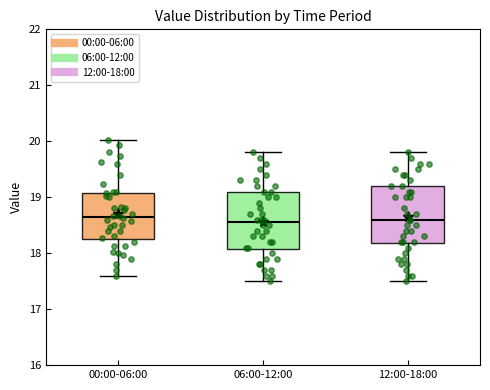

Reading left to right, transcribe this box plot: for each box, give where its median line is, the range the box spans, and where its two whiskers end, as read against the y-axis. The values are not printed on the chart, so give them approximately, as read against the axis.

00:00-06:00: median 18.7, box 18.3 to 19.1, whiskers 17.6 to 20.0
06:00-12:00: median 18.6, box 18.1 to 19.1, whiskers 17.5 to 19.8
12:00-18:00: median 18.6, box 18.2 to 19.2, whiskers 17.5 to 19.8